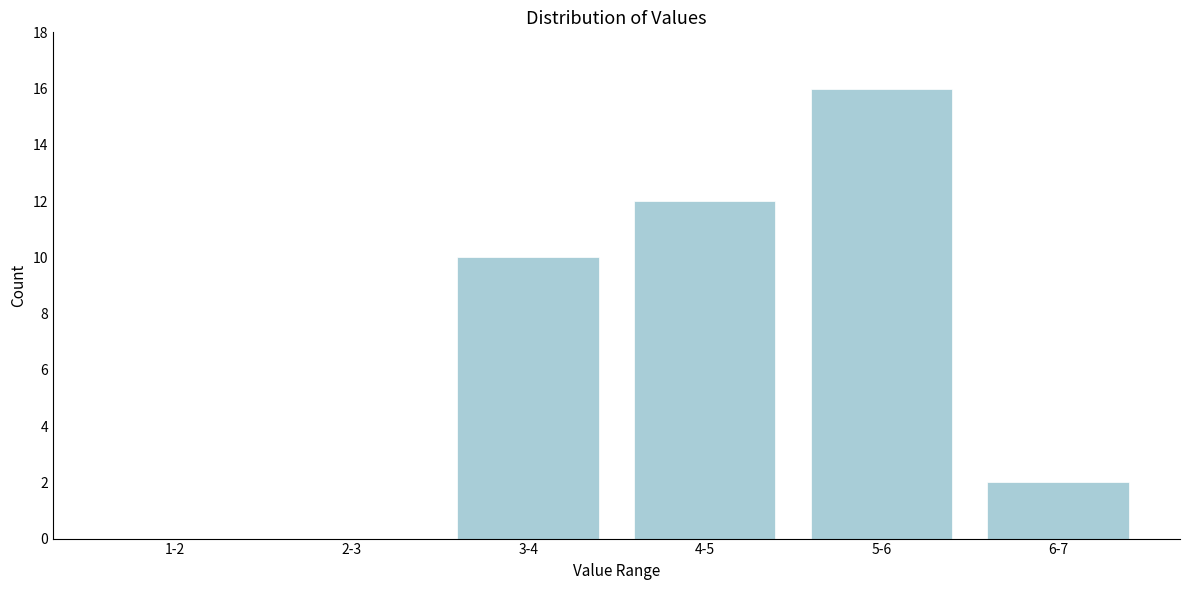

Reading left to right, what are all the values shown in this chart?

1-2=0	2-3=0	3-4=10	4-5=12	5-6=16	6-7=2